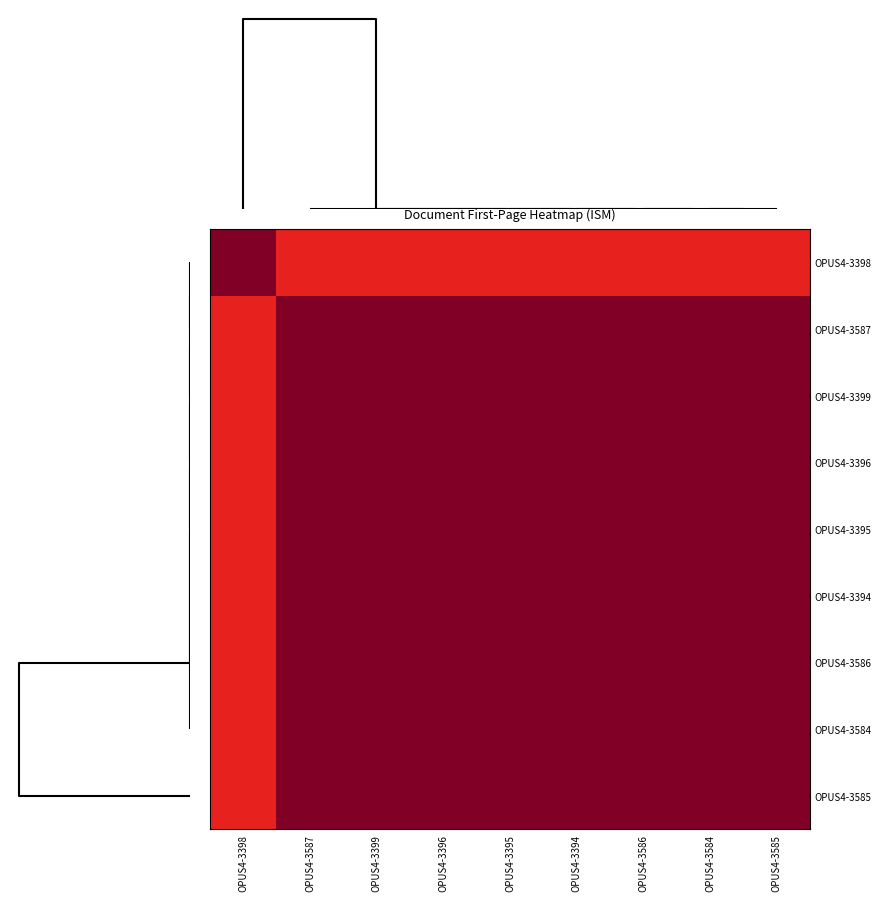

At how many categories does at least one series exceed 3622?

9